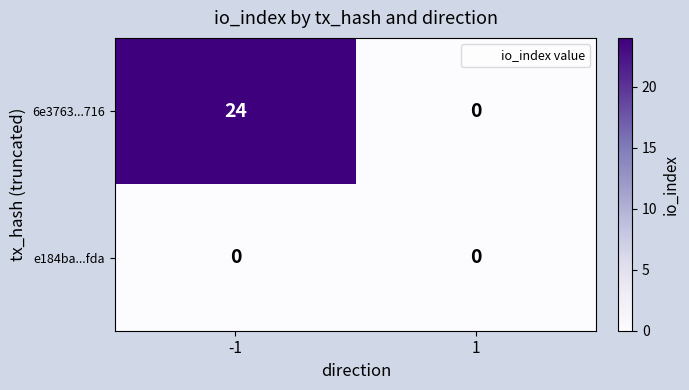

Rank the series at -1 from highest to lowest value.

6e3763...716, e184ba...fda